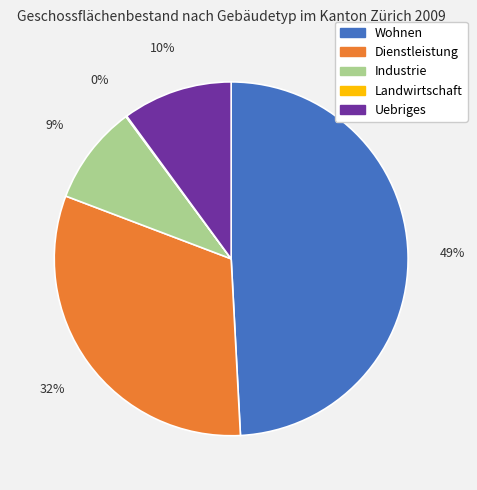

To the nearest percent, what is the difference between the largest and smallest slice percentages?

49%